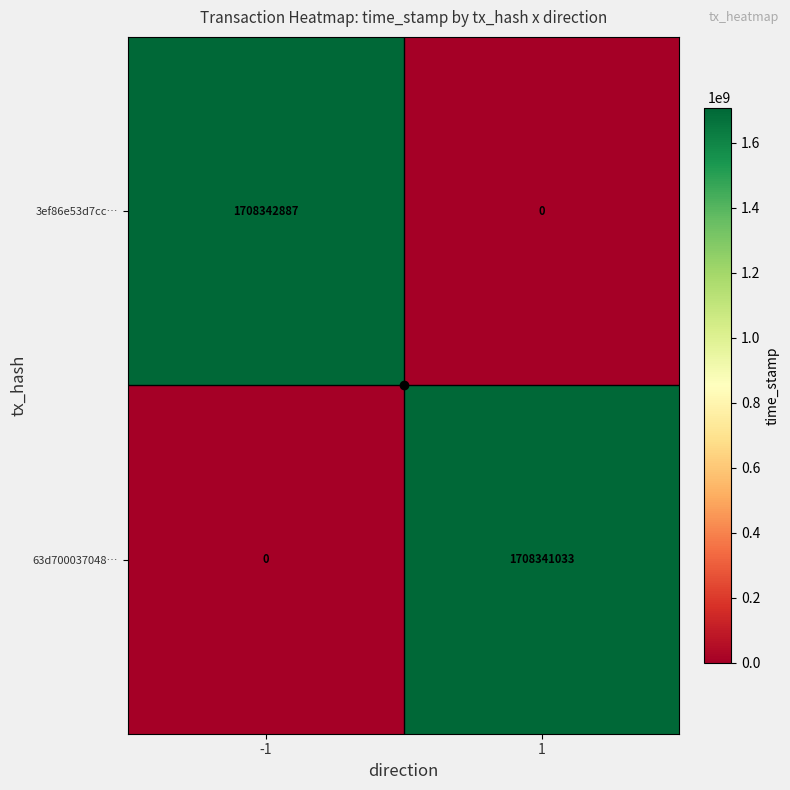

Count the number of data series in this chart.

2